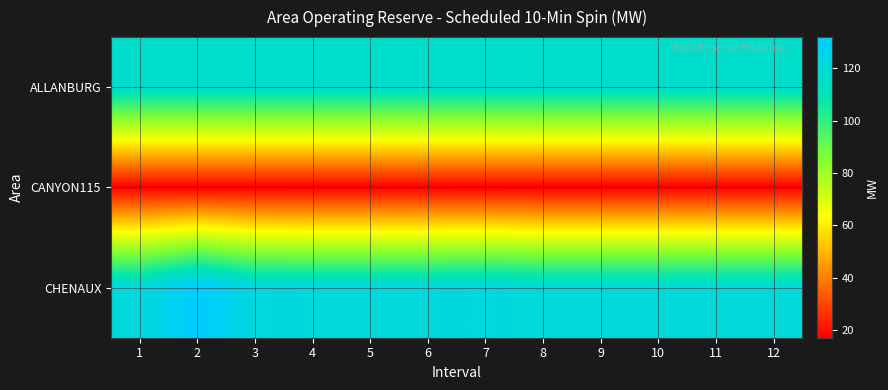

Reading left to right, what are all the values shown in this chart?

ALLANBURG: 1=116	2=116	3=116	4=116	5=116	6=116	7=116	8=116	9=116	10=116	11=116	12=116
CANYON115: 1=17	2=17	3=17	4=17	5=17	6=17	7=17	8=17	9=17	10=17	11=17	12=17
CHENAUX: 1=121	2=132	3=122	4=121	5=121	6=121	7=122	8=120	9=120	10=120	11=120	12=120